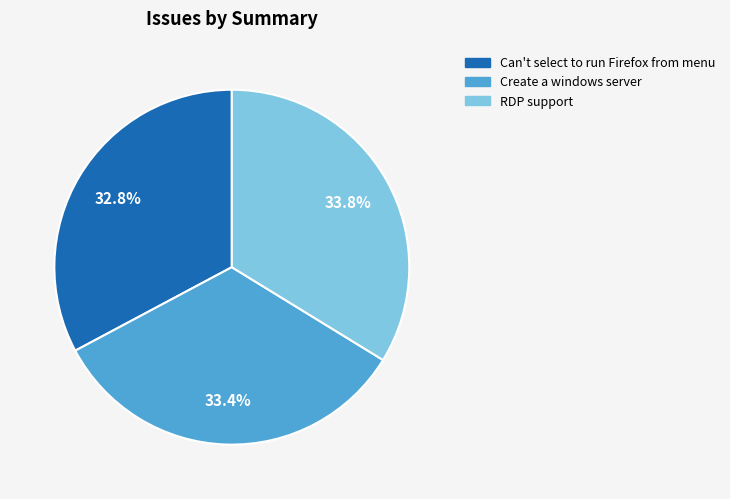

Is it true that Can't select to run Firefox from menu is 33% of the pie?

True